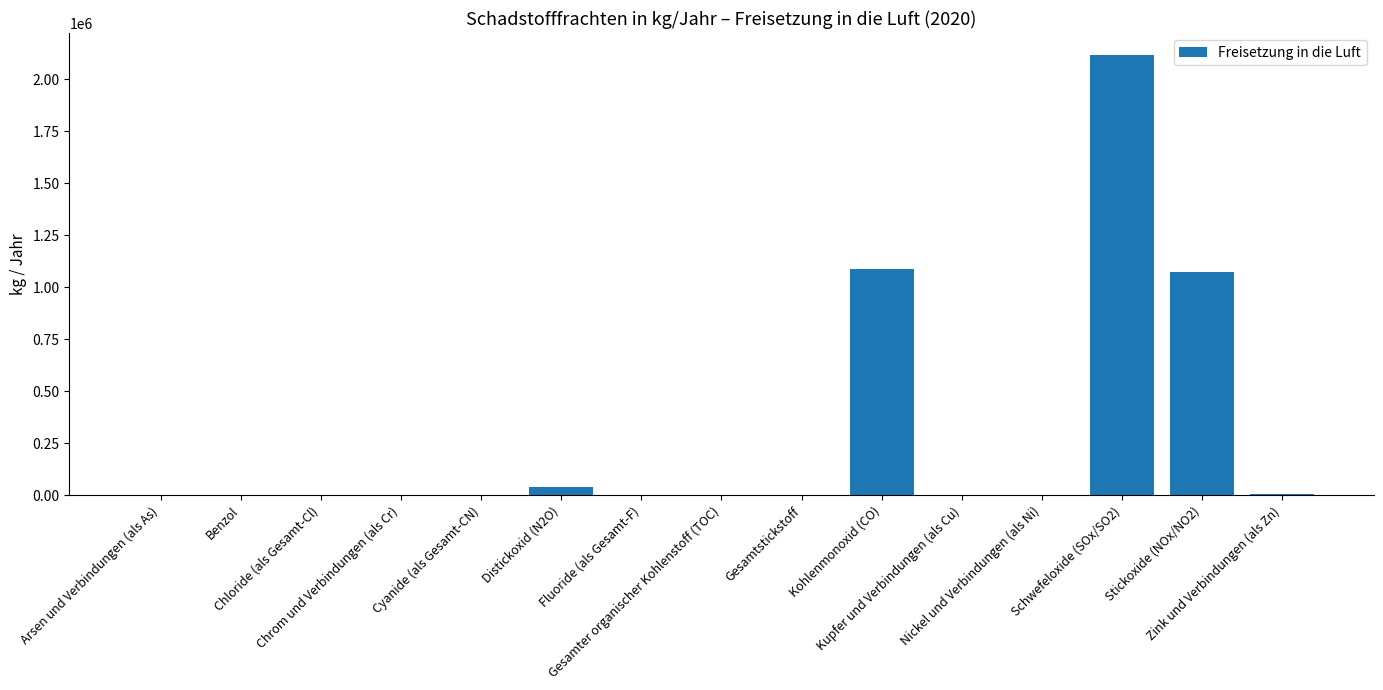

Does the chart contain stacked bars?

No